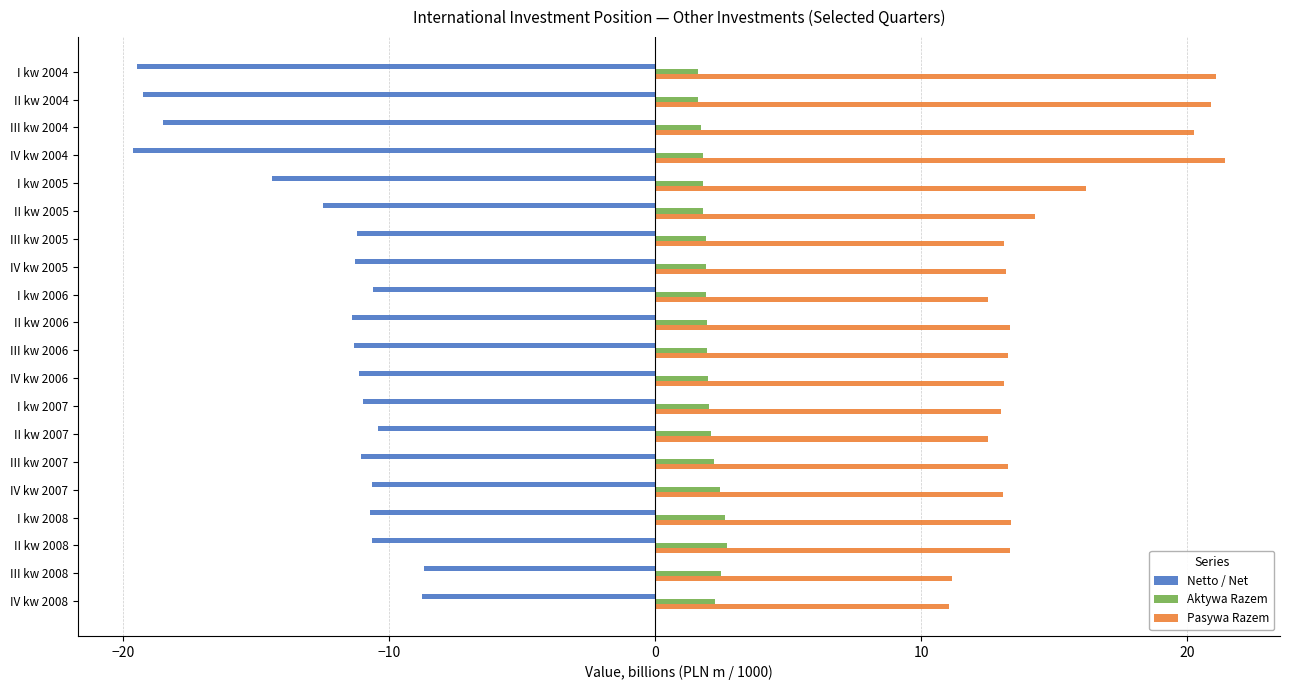

The value of Netto / Net at IV kw 2008 is -8.8. True or false?

True